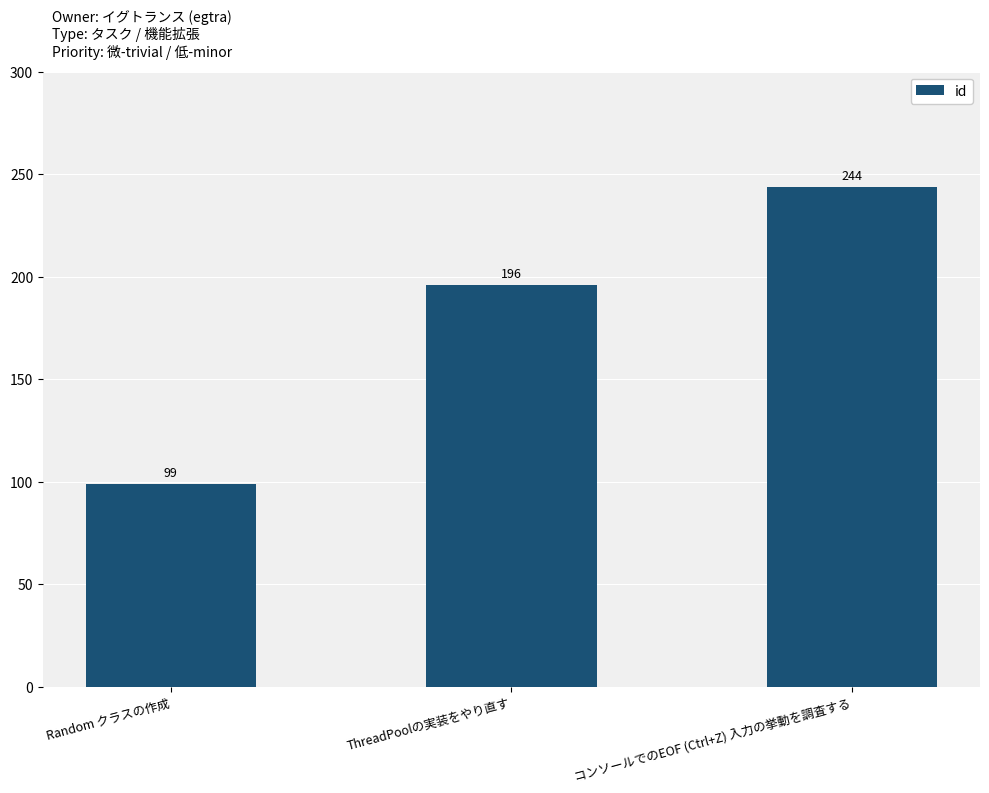

What is the label of the 1st bar from the right?

コンソールでのEOF (Ctrl+Z) 入力の挙動を調査する